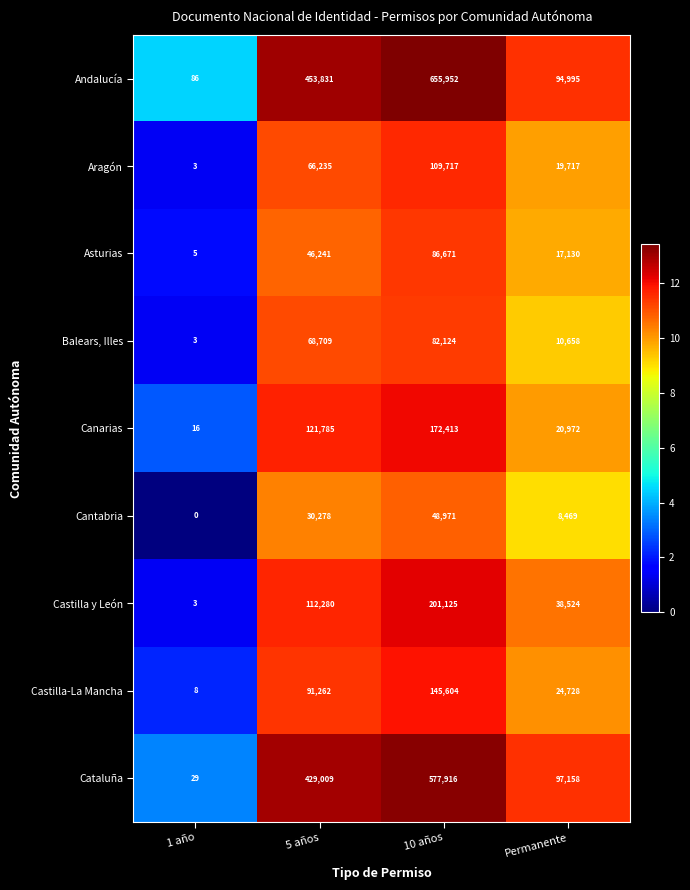

Is the value of Balears, Illes at 1 año greater than the value of Aragón at 10 años?

No